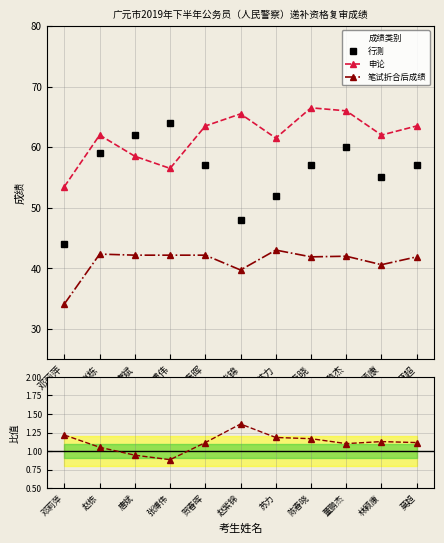

Rank the categories by 笔试折合后成绩 value from lowest to highest.

邓莉萍, 赵紫锦, 林颖康, 陈春晓, 莫超, 董鹏杰, 唐斌, 张博伟, 贺春晖, 赵栋, 苏力